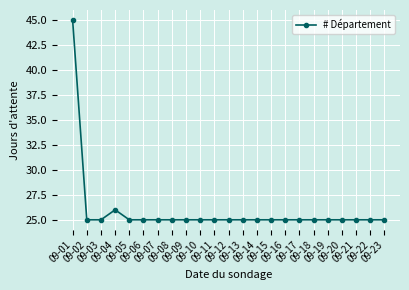

What value does the data have at 09-18?

25